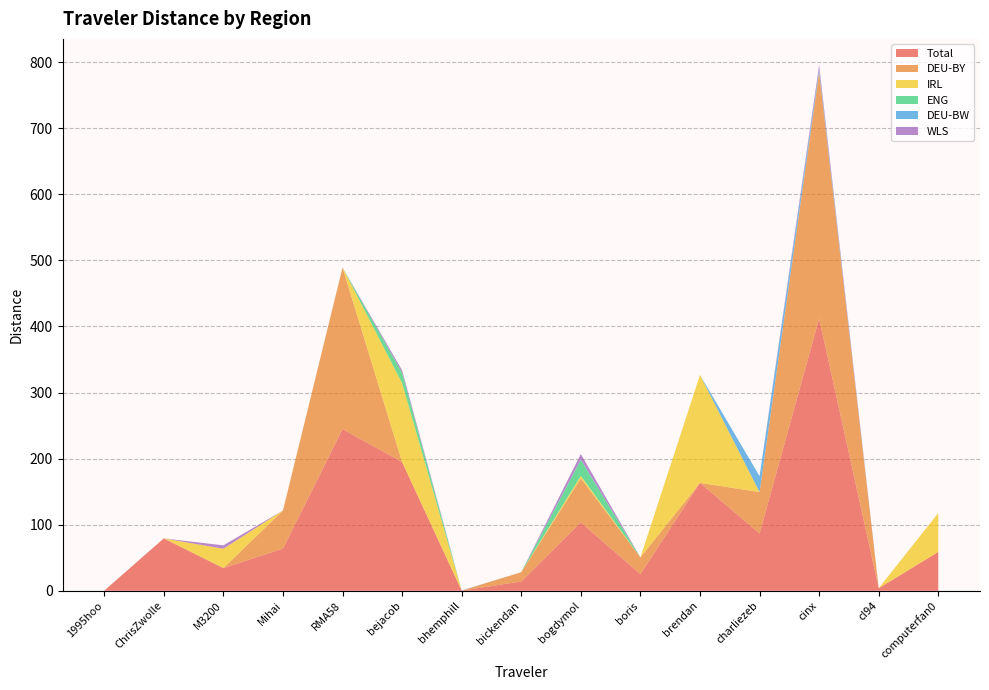

Reading right to left, what are all the values shown in this chart?

Total: computerfan0=58.8	cl94=3.9	cinx=411.9	charliezeb=86.7	brendan=163.3	boris=25.2	bogdymol=103.5	bickendan=14.1	bhemphill=0.3	bejacob=194.8	RMA58=244.6	Mihai=63.8	M3200=34.4	ChrisZwolle=79.3	1995hoo=0.2
DEU-BY: computerfan0=0.0	cl94=0.0	cinx=372.5	charliezeb=62.7	brendan=0.0	boris=25.2	bogdymol=66.6	bickendan=14.1	bhemphill=0.0	bejacob=0.0	RMA58=244.6	Mihai=57.7	M3200=0.0	ChrisZwolle=0.0	1995hoo=0.0
IRL: computerfan0=58.8	cl94=0.0	cinx=0.0	charliezeb=0.0	brendan=163.3	boris=0.0	bogdymol=3.8	bickendan=0.0	bhemphill=0.0	bejacob=119.4	RMA58=0.0	Mihai=0.0	M3200=29.2	ChrisZwolle=0.0	1995hoo=0.0
ENG: computerfan0=0.0	cl94=0.0	cinx=1.2	charliezeb=0.0	brendan=0.0	boris=0.0	bogdymol=24.2	bickendan=0.0	bhemphill=0.0	bejacob=15.8	RMA58=0.0	Mihai=0.0	M3200=0.0	ChrisZwolle=0.0	1995hoo=0.2
DEU-BW: computerfan0=0.0	cl94=0.0	cinx=3.2	charliezeb=24.0	brendan=0.0	boris=0.0	bogdymol=0.5	bickendan=0.0	bhemphill=0.3	bejacob=0.0	RMA58=0.0	Mihai=0.0	M3200=0.0	ChrisZwolle=0.0	1995hoo=0.0
WLS: computerfan0=0.0	cl94=0.0	cinx=6.5	charliezeb=0.0	brendan=0.0	boris=0.0	bogdymol=8.4	bickendan=0.0	bhemphill=0.0	bejacob=3.6	RMA58=0.0	Mihai=0.0	M3200=5.2	ChrisZwolle=0.0	1995hoo=0.0